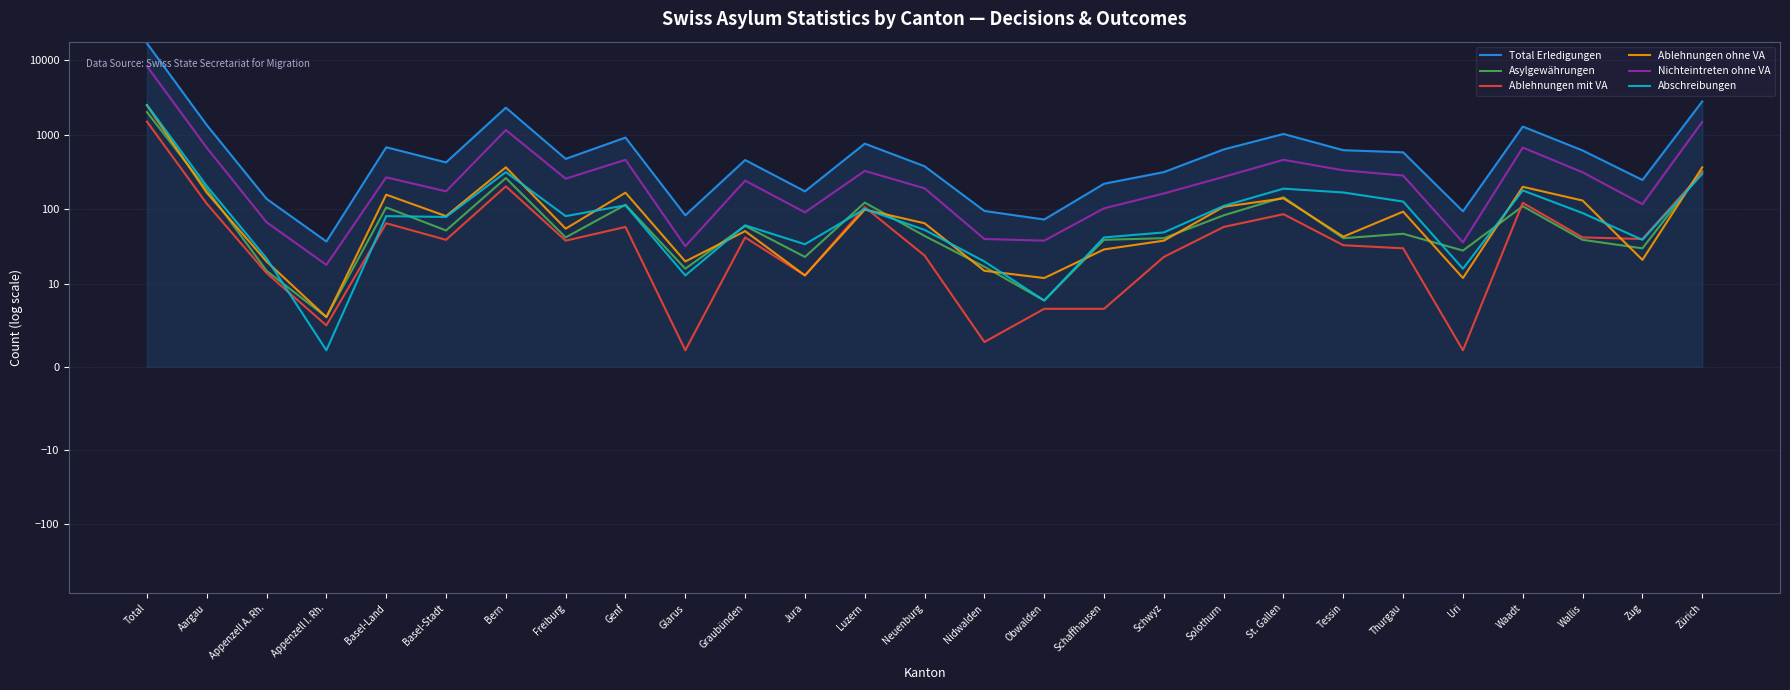

Where does the Total Erledigungen series first go above 474?

Total